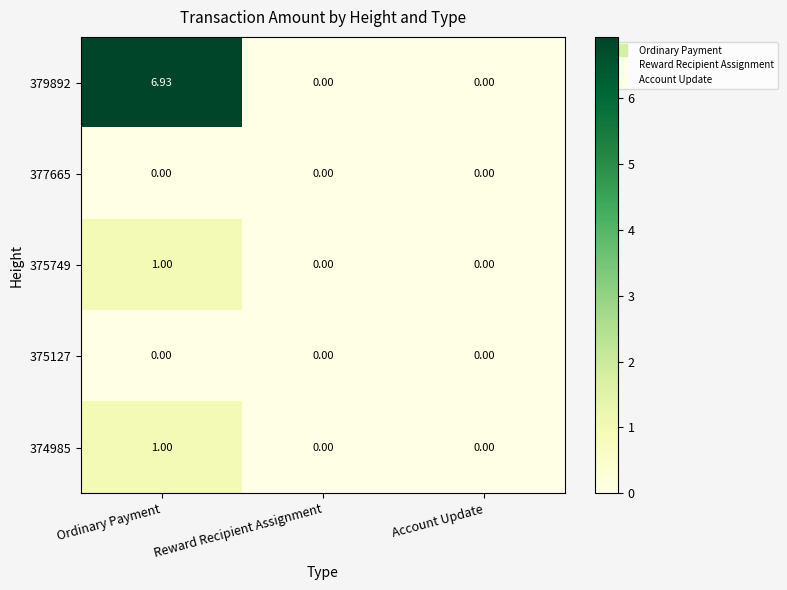

At which category is the sum across all series the highest?

Ordinary Payment